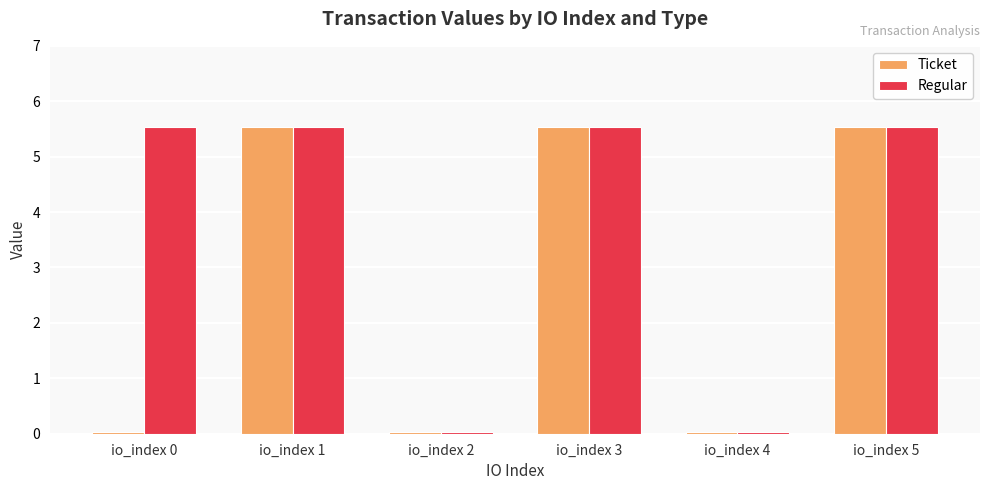

What is the total value across all series at io_index 4?

0.1